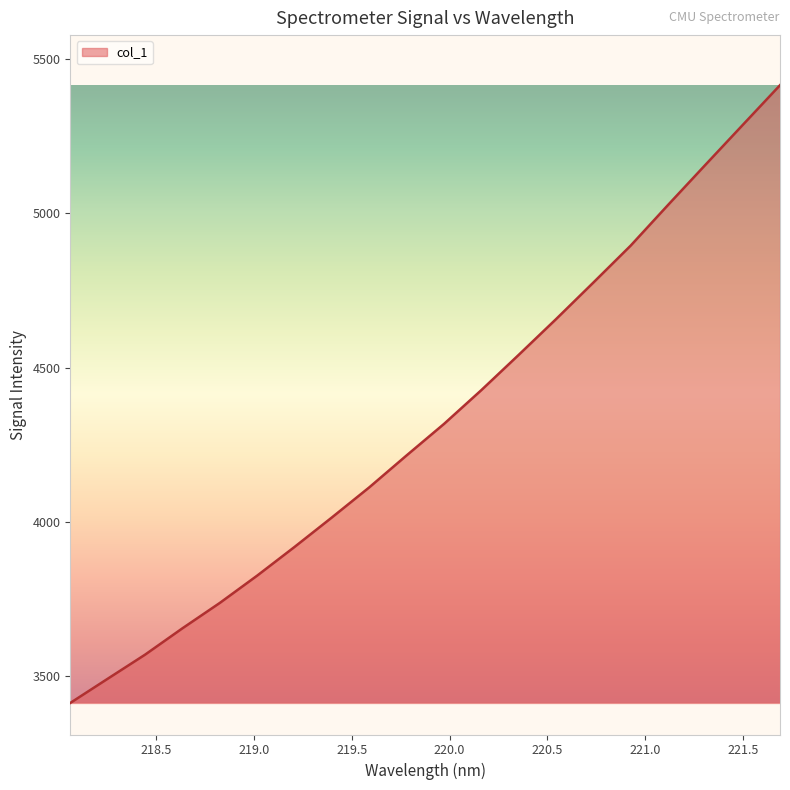

What is the smallest value displayed?

3411.9